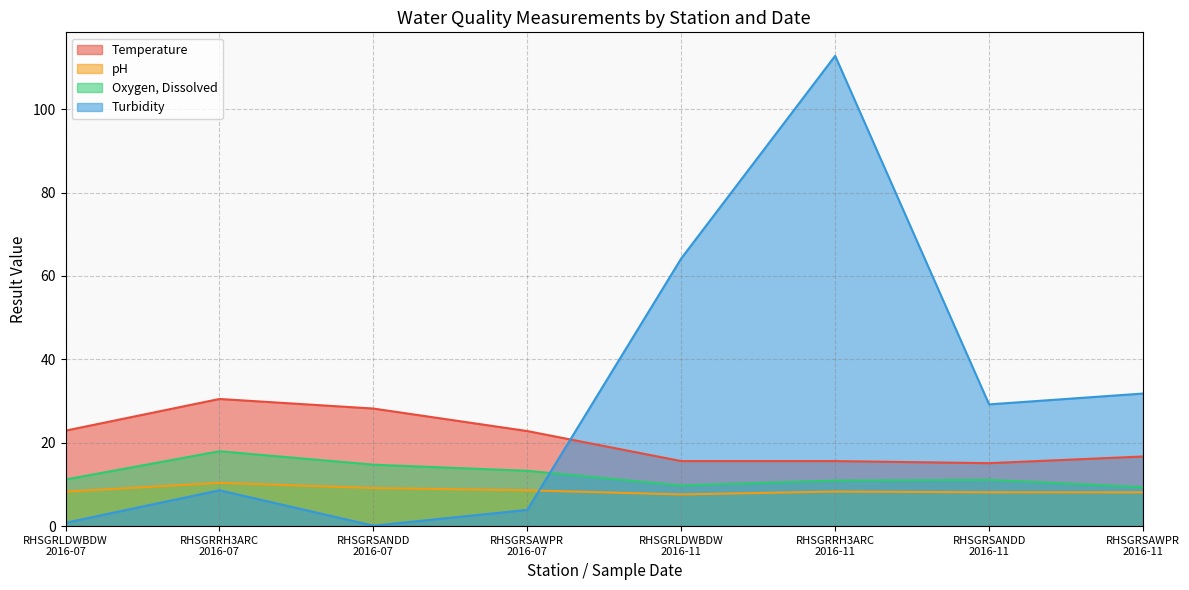

How many data points in Oxygen, Dissolved are less than 11?

3